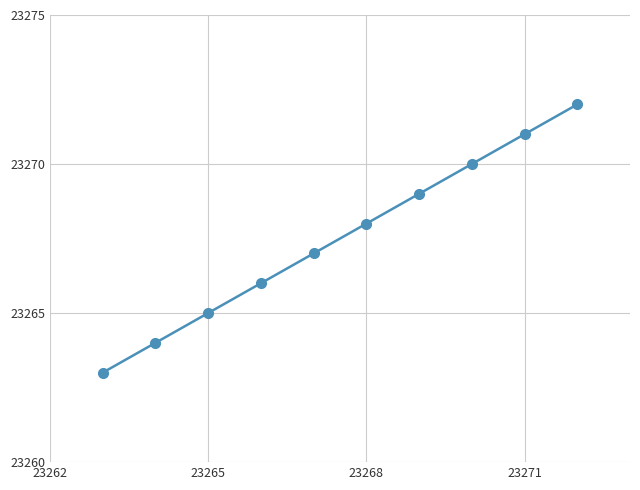

What is the difference between the maximum and minimum values?

9